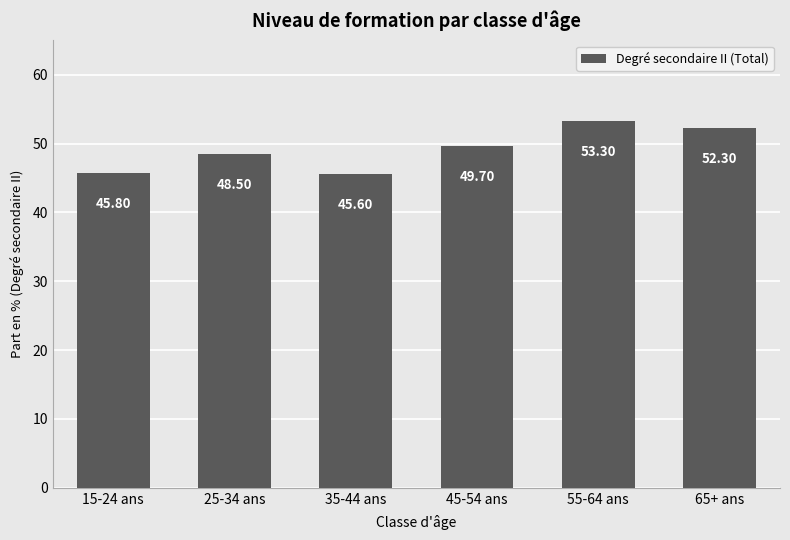

What is the sum of the values at 55-64 ans and 65+ ans?

105.6